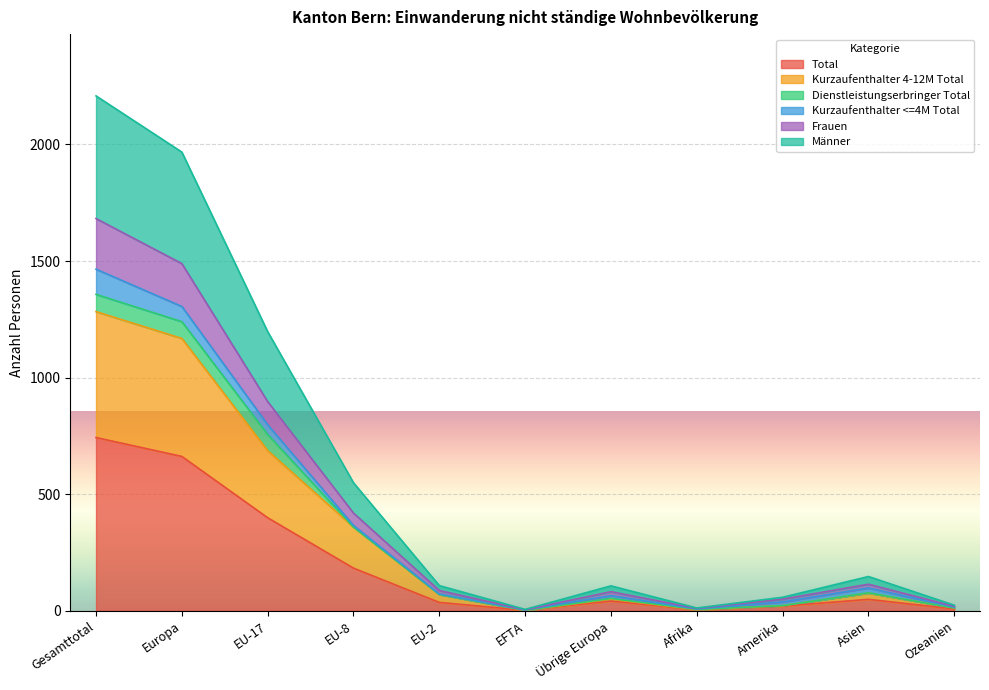

At which category does the chart reach its minimum across all series?

EFTA